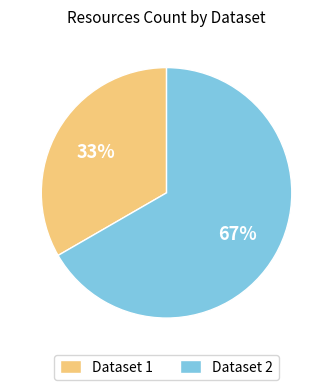

Between Dataset 2 and Dataset 1, which is larger?

Dataset 2